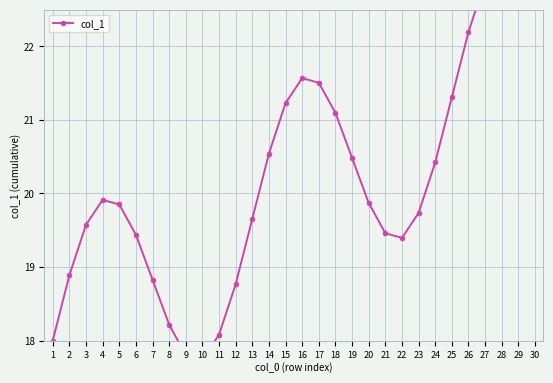

What value does the data have at 2?

18.9